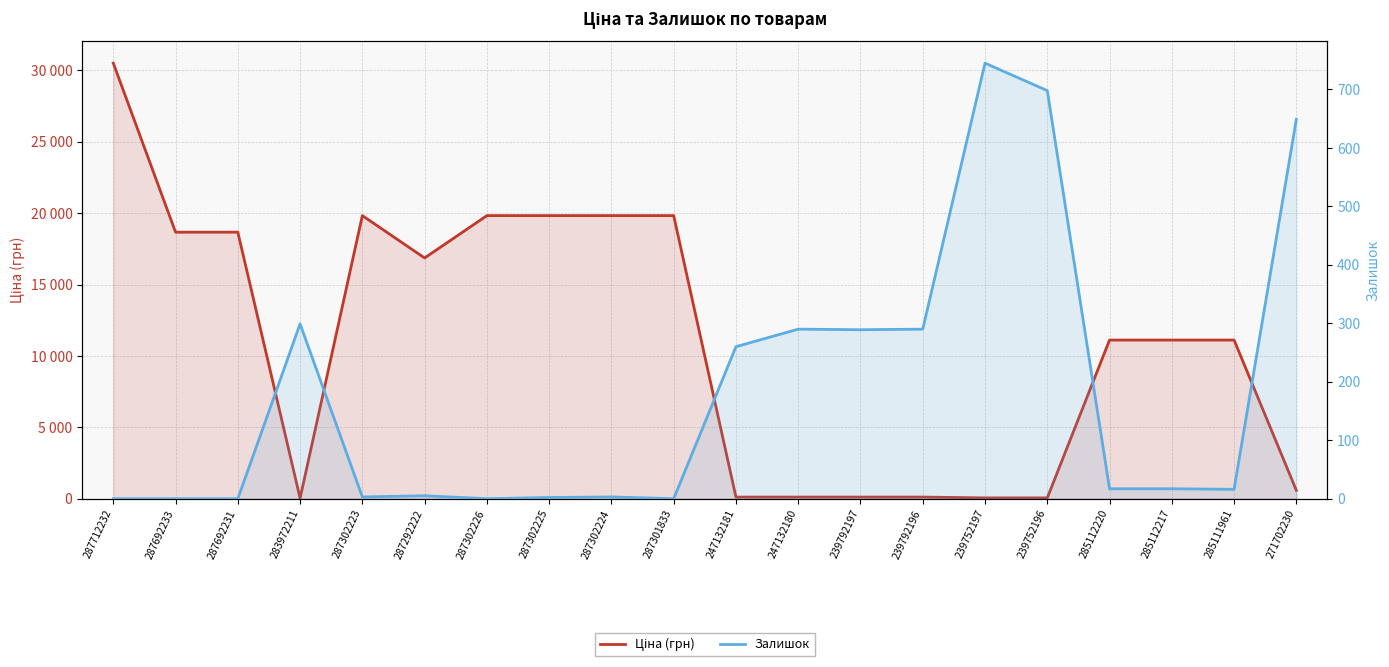

What value does the Ціна (грн) series have at 285111961?

11113.6